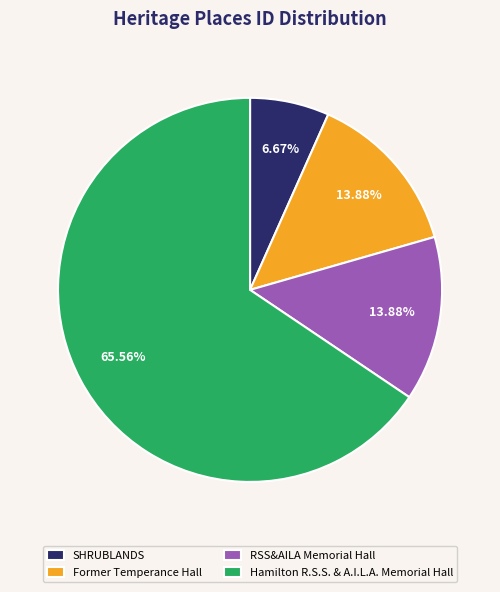

True or false: Hamilton R.S.S. & A.I.L.A. Memorial Hall accounts for 66% of the total.

True